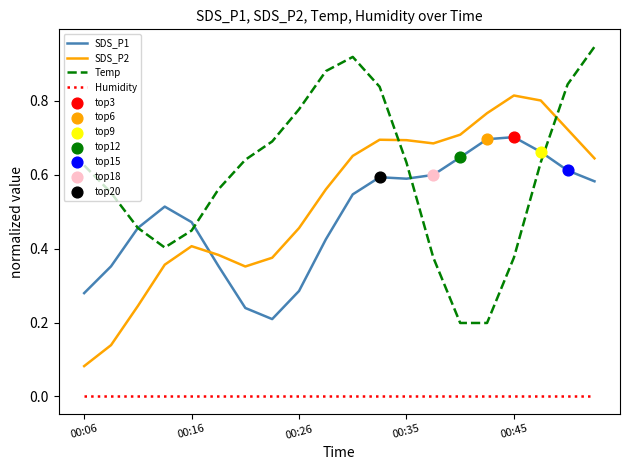

True or false: Temp and Humidity cross at least once.

False